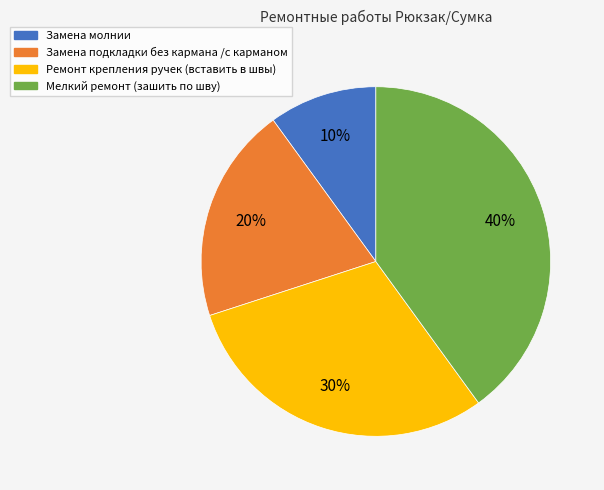

Count the number of slices in the pie.

4